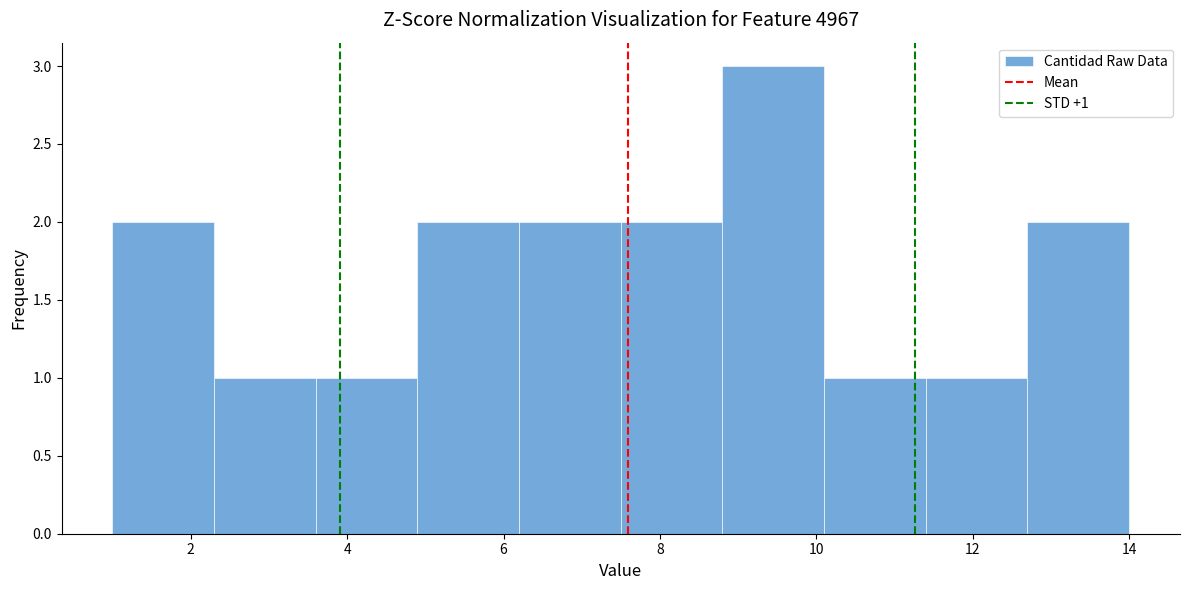

Which range on the x-axis has the tallest bar?

8.8 to 10.1